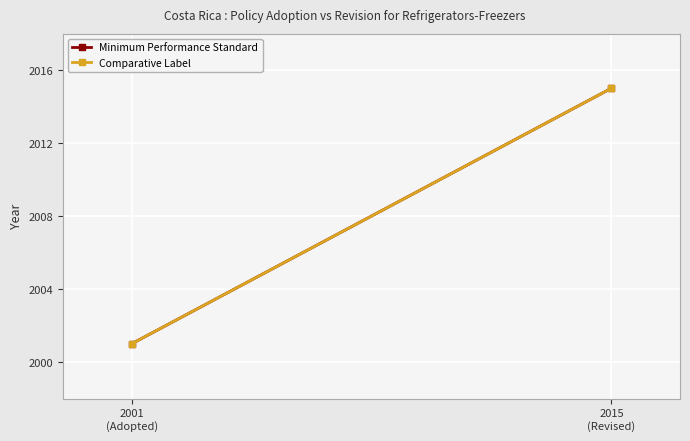

What is the difference between the maximum and minimum values in the Comparative Label series?

14